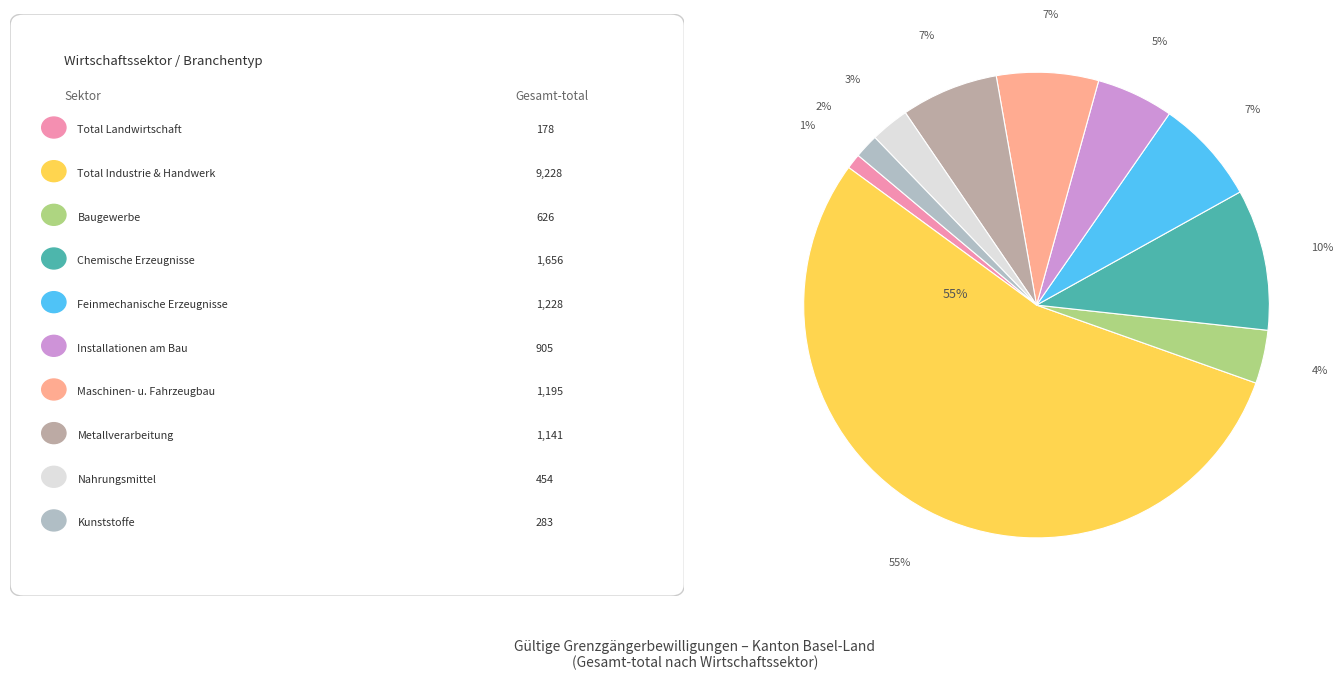

Combined, what portion of the pie is Maschinen- und Fahrzeugbau and Feinmechanische Erzeugnisse?

14.3%